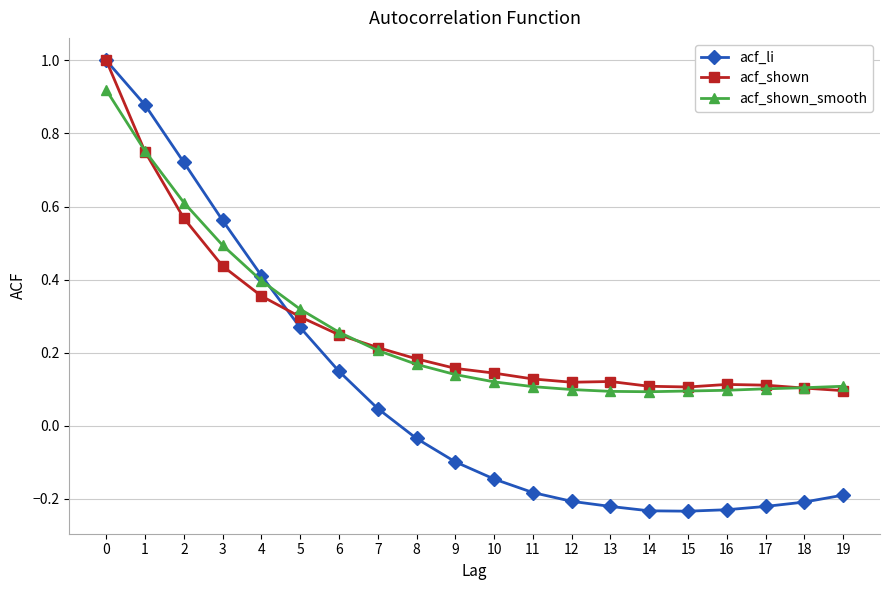

Which series has the widest spread of values?

acf_li